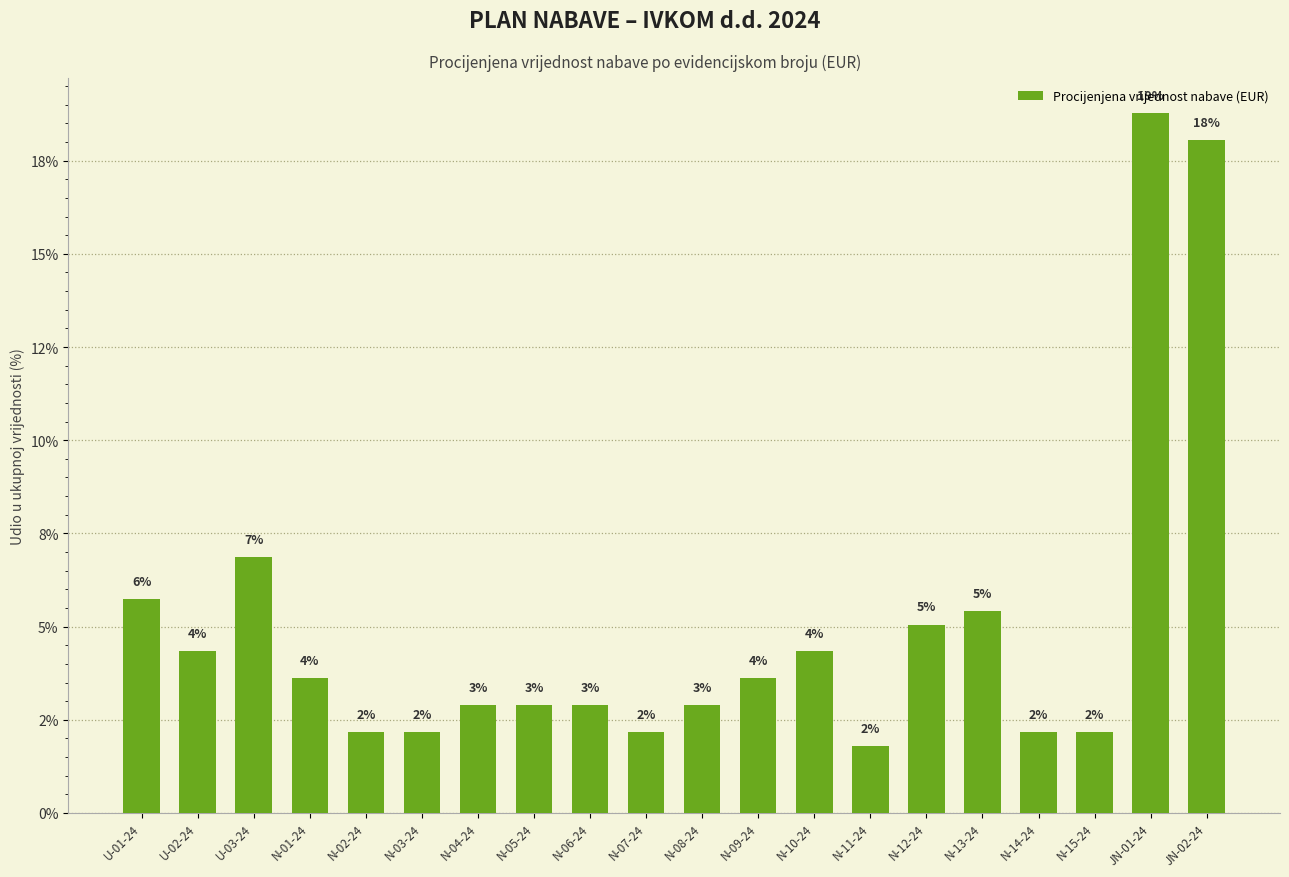

True or false: the data shows 4.3 at U-02-24.

True